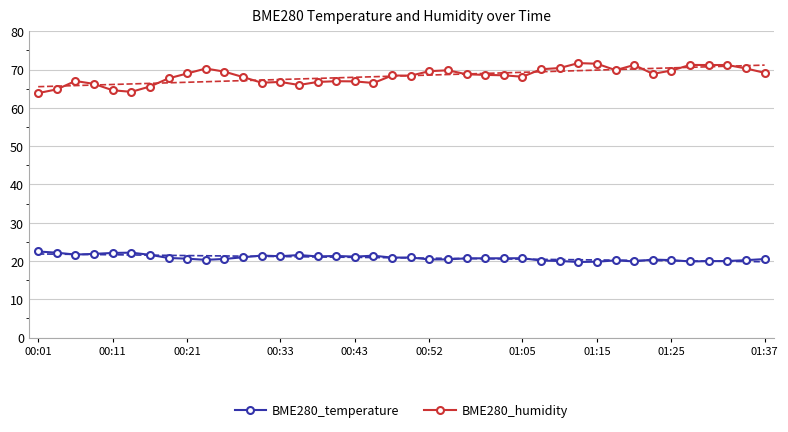

True or false: BME280_temperature has more than 0 points higher than both neighbors.

True